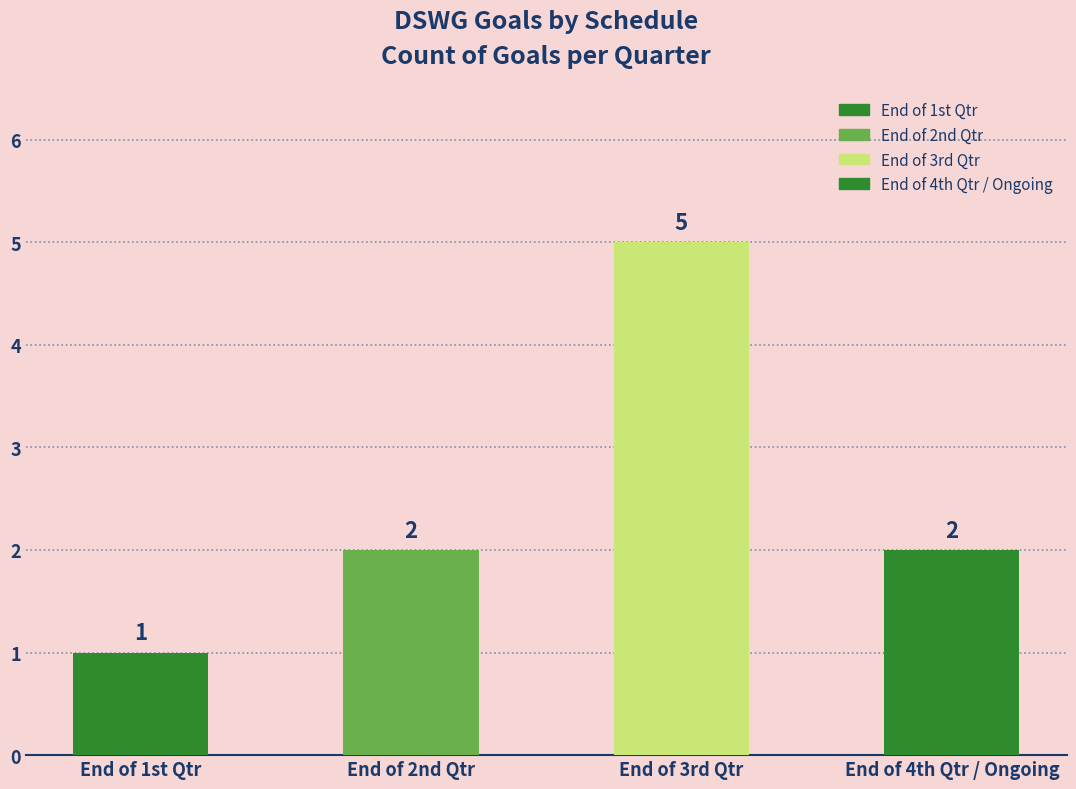

True or false: the data shows 1 at End of 2nd Qtr.

False